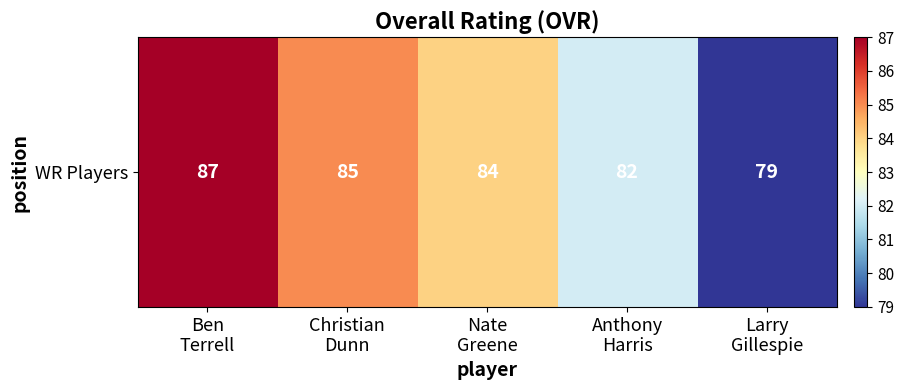

The chart shows a value of 87 at Ben
Terrell. True or false?

True